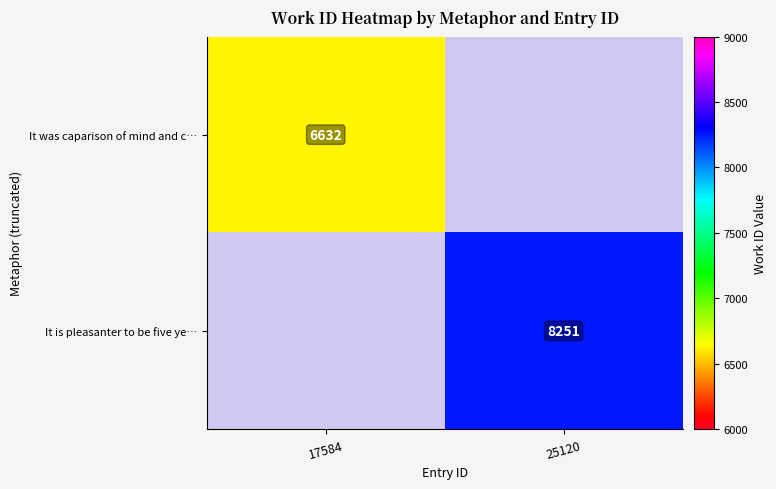

The It was caparison of mind and c… series shows 6632 at 17584. True or false?

True